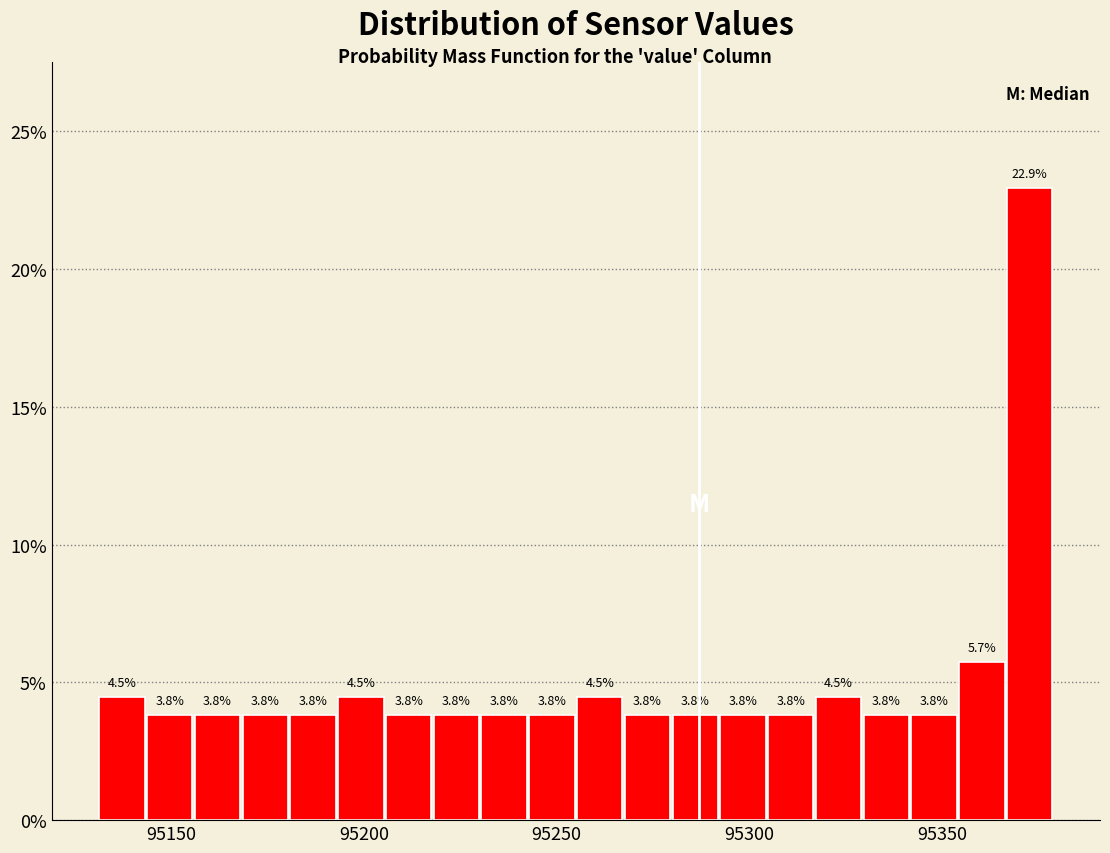

Read against the x-axis, roughly where is the centre of the tallest bar?

95375